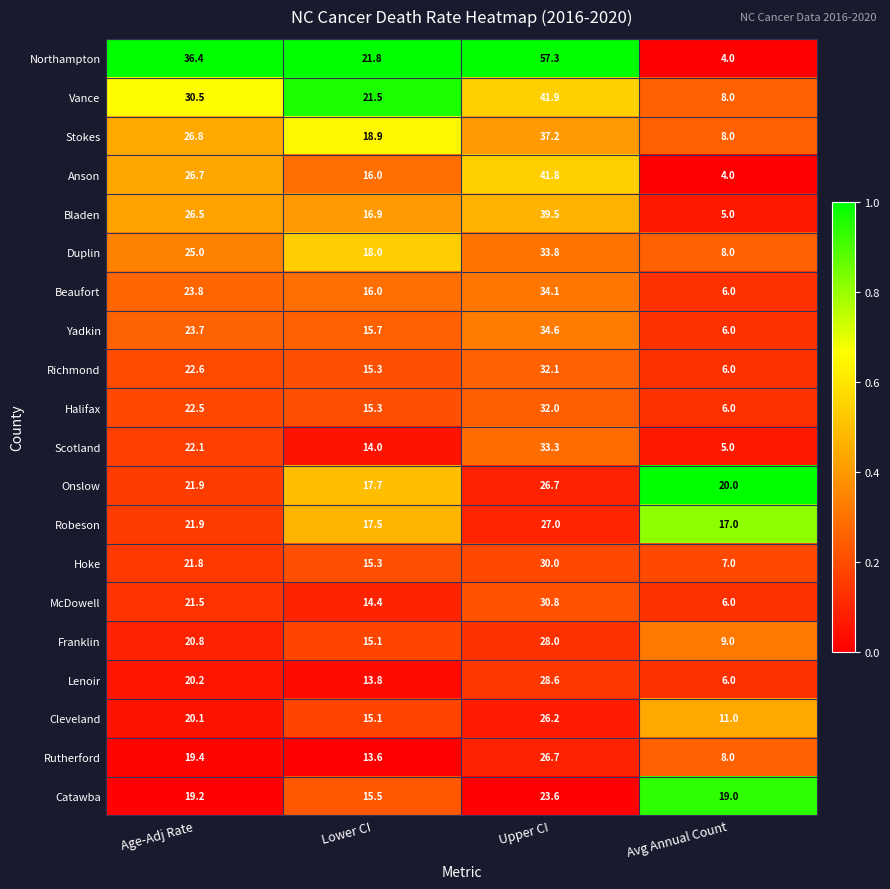

What is the spread (max minus min) of values at Avg Annual Count?

16.0